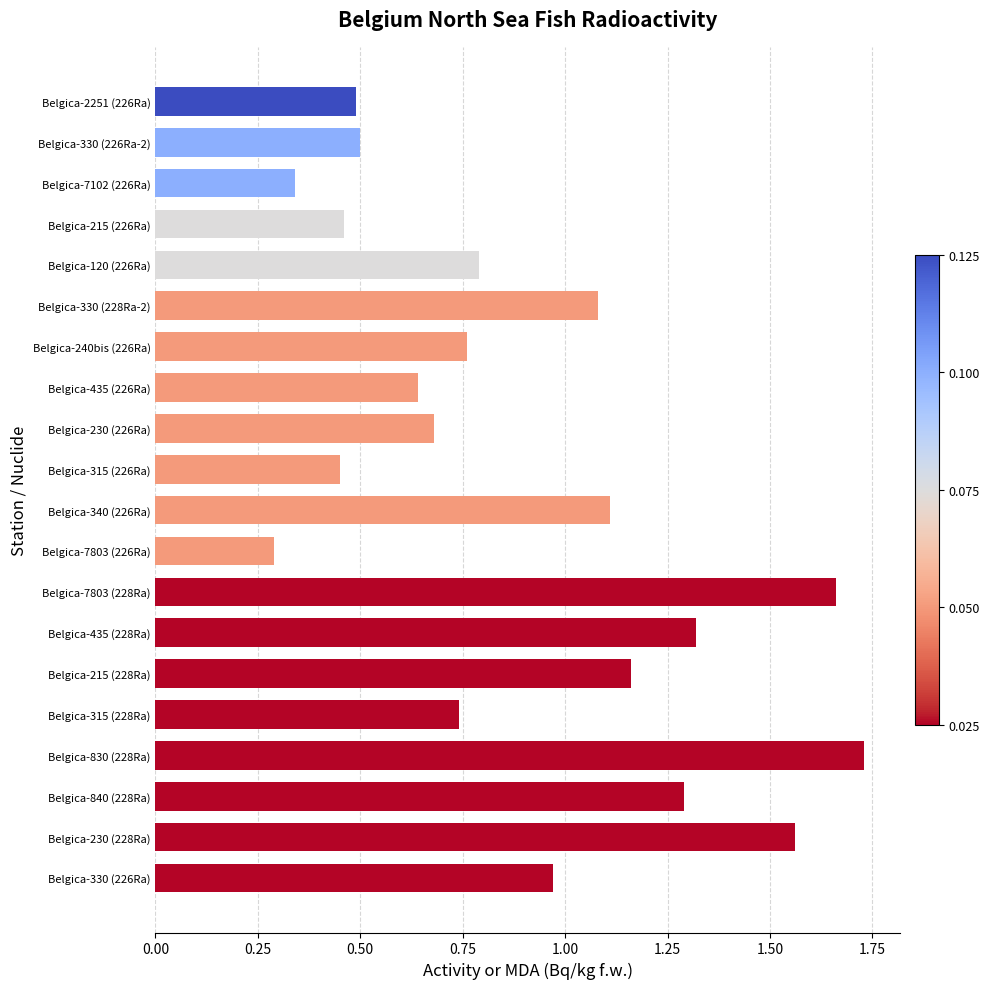

True or false: the data shows 1.7 at Belgica-330 (228Ra-2).

False